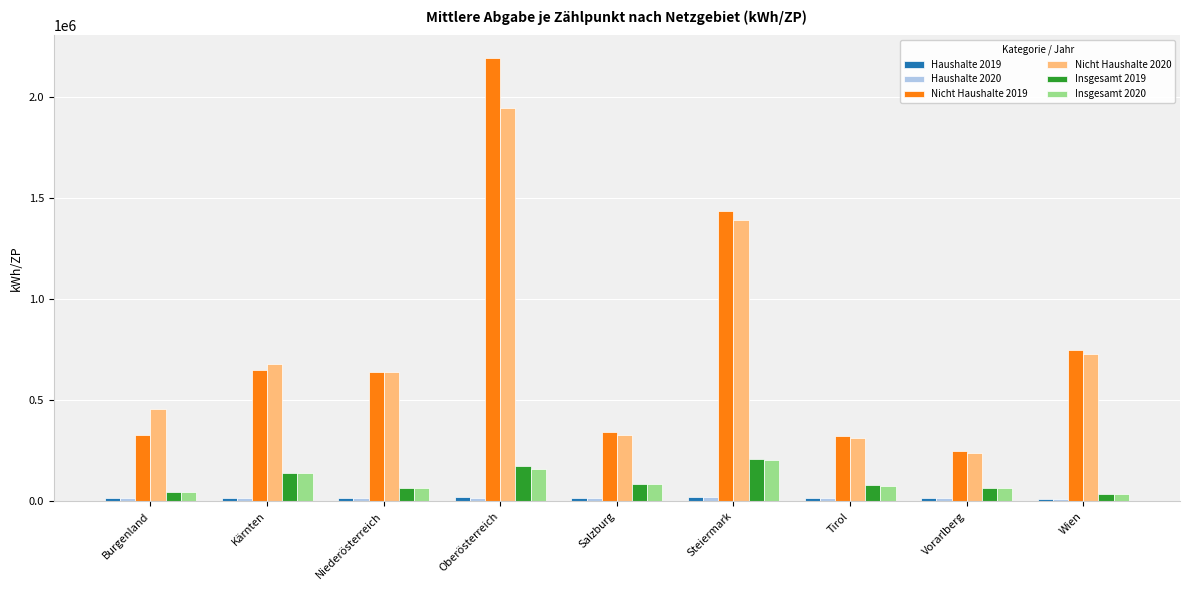

The Insgesamt 2020 series shows 202102.7 at Steiermark. True or false?

True